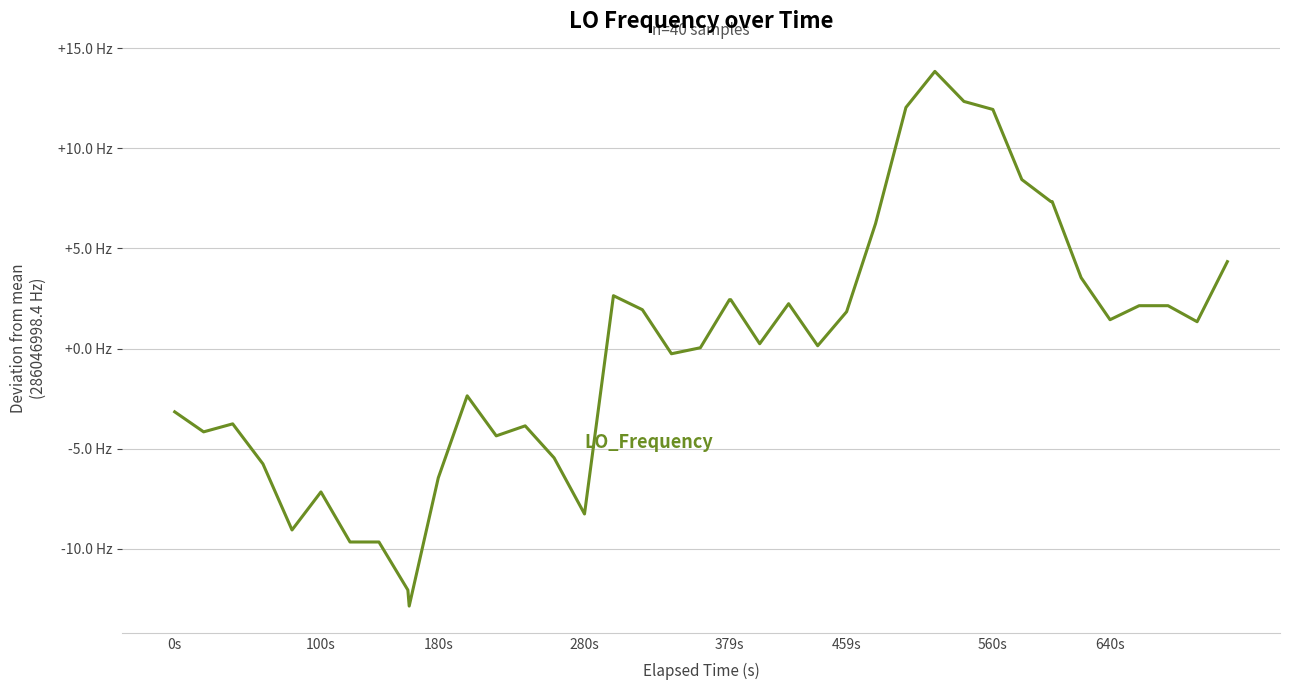

Does the chart have visible grid lines?

Yes